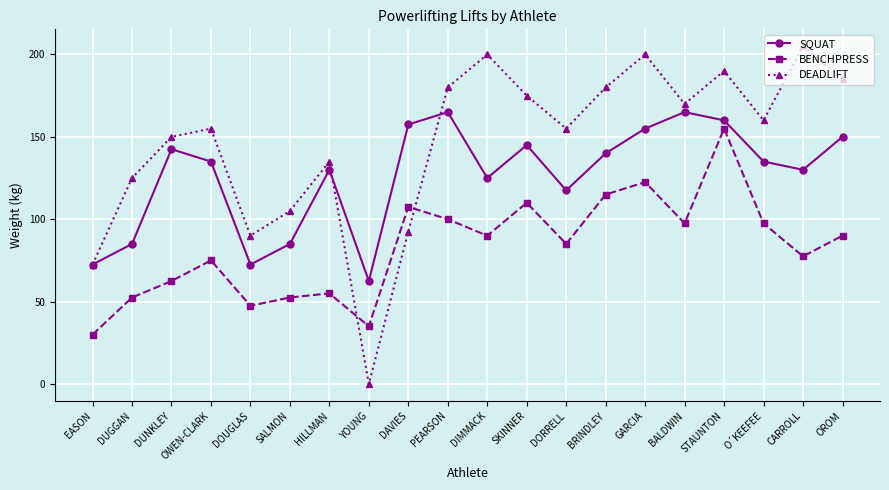

What are all the series names shown in the legend?

SQUAT, BENCHPRESS, DEADLIFT